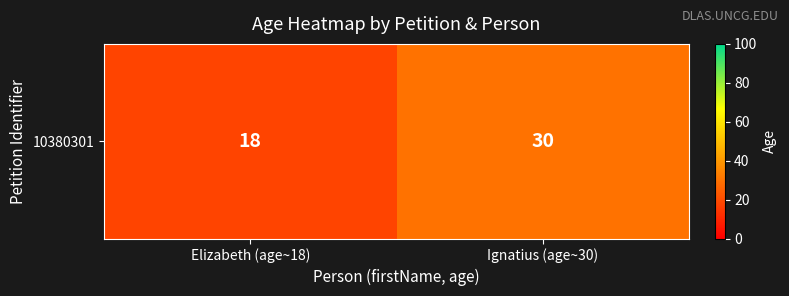

Reading left to right, extract all data points from this chart.

Elizabeth (age~18)=18	Ignatius (age~30)=30